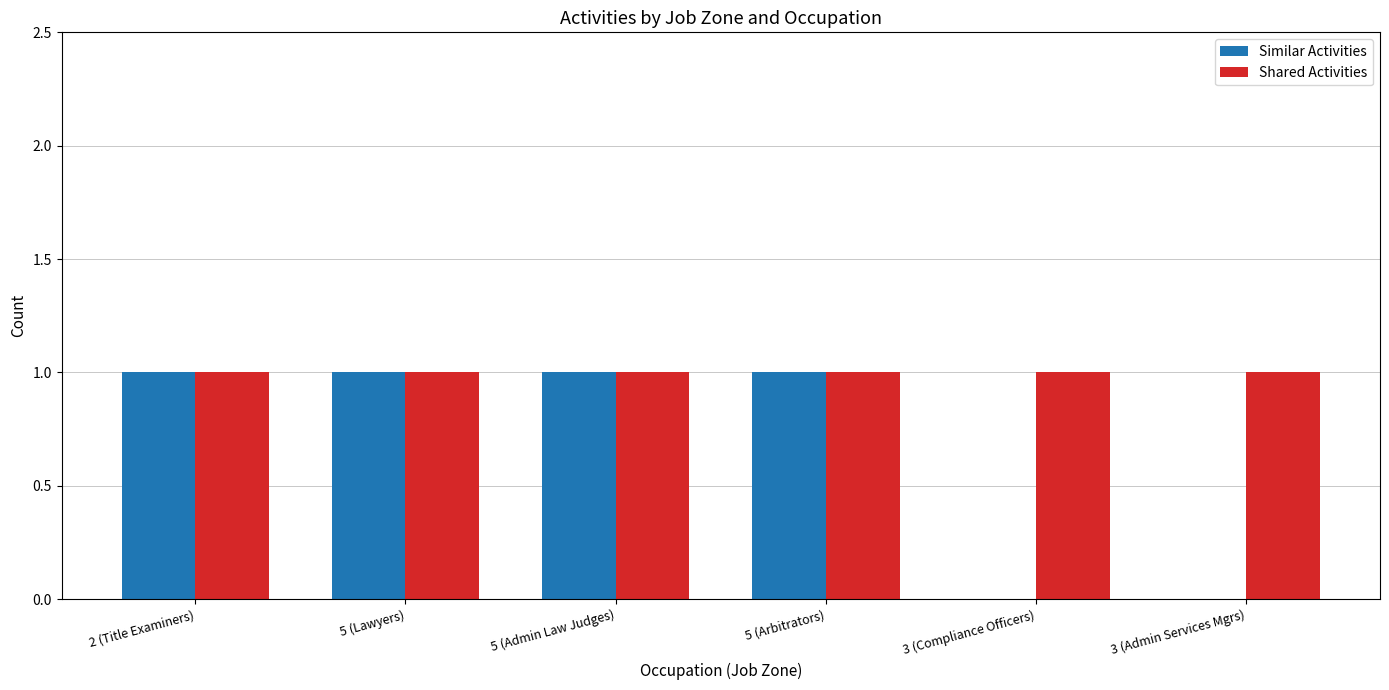

True or false: Similar Activities has a value of 1 at 5 (Lawyers).

True